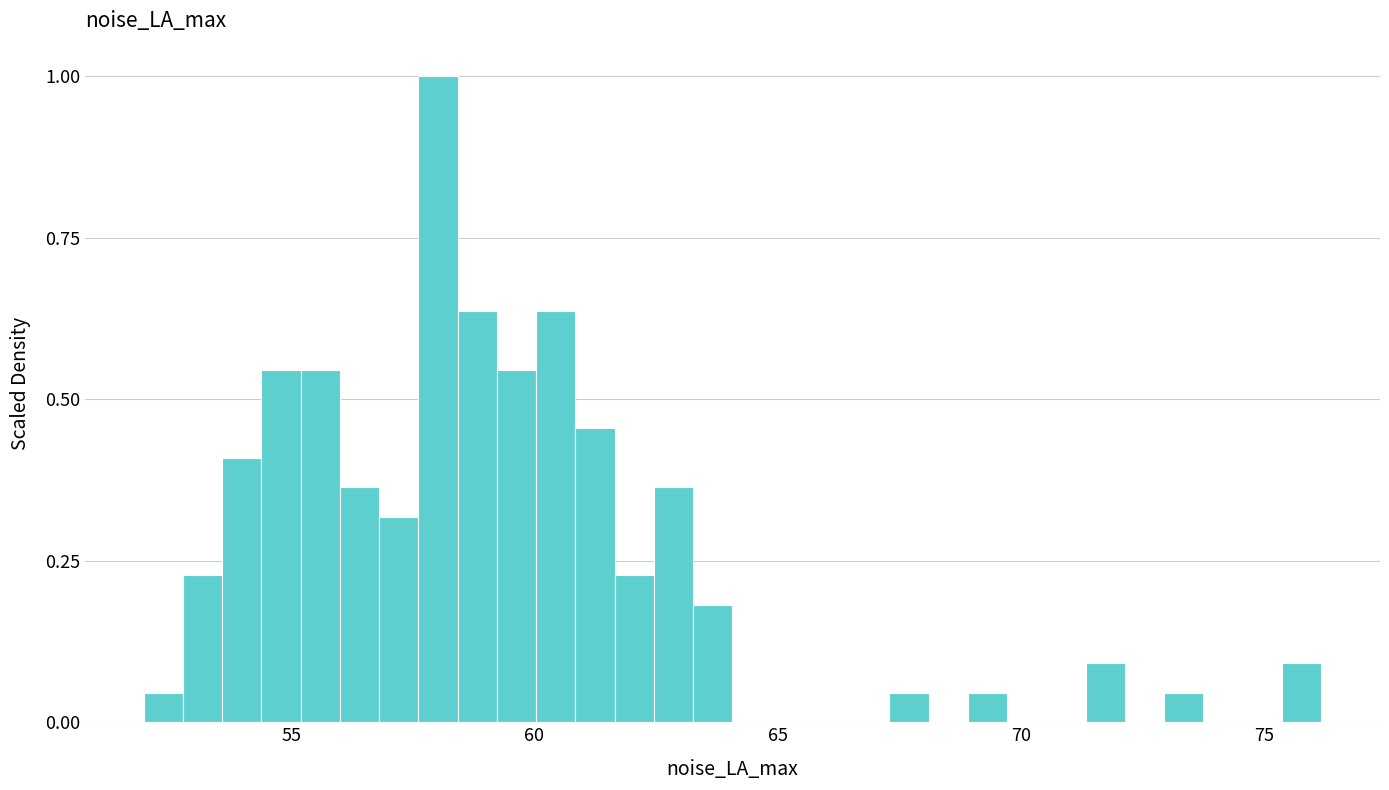

Around what value on the x-axis is the tallest bar? Give the approximate position of its centre, as read against the axis.

58.0